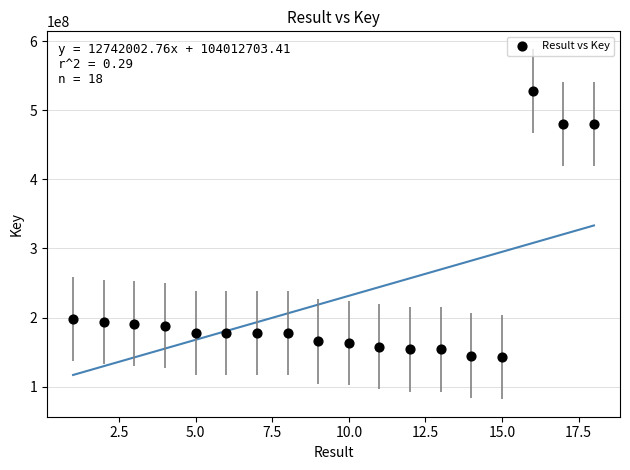

What is the range of X values (max minus min)?

17